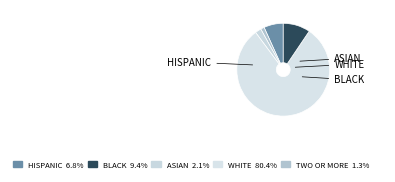

How many slices are in this pie chart?

5